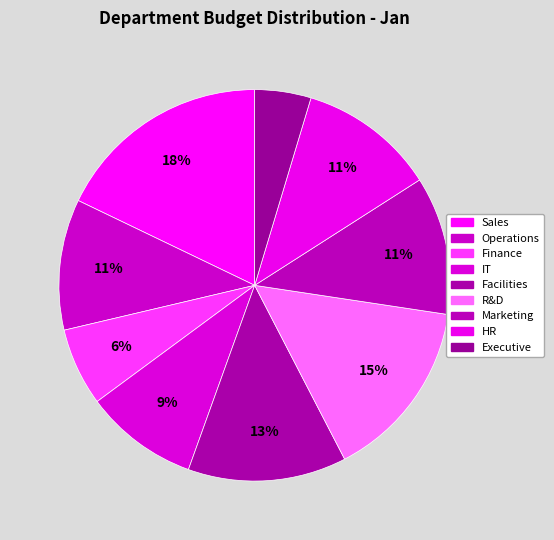

How many slices are in this pie chart?

9